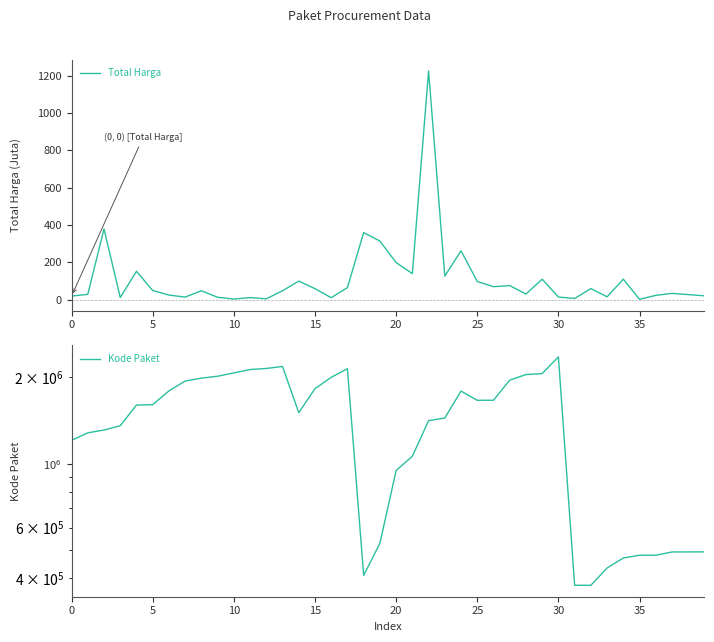

How many values in the Total Harga series are below 48?

19